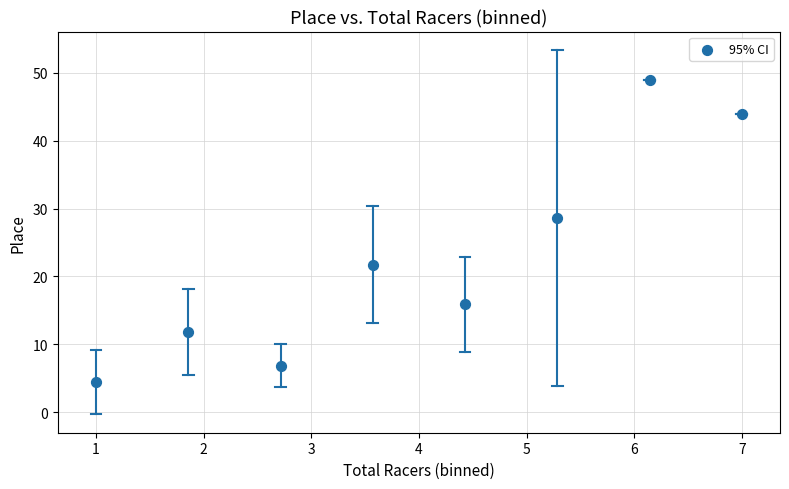

What is the average Y value?

22.8